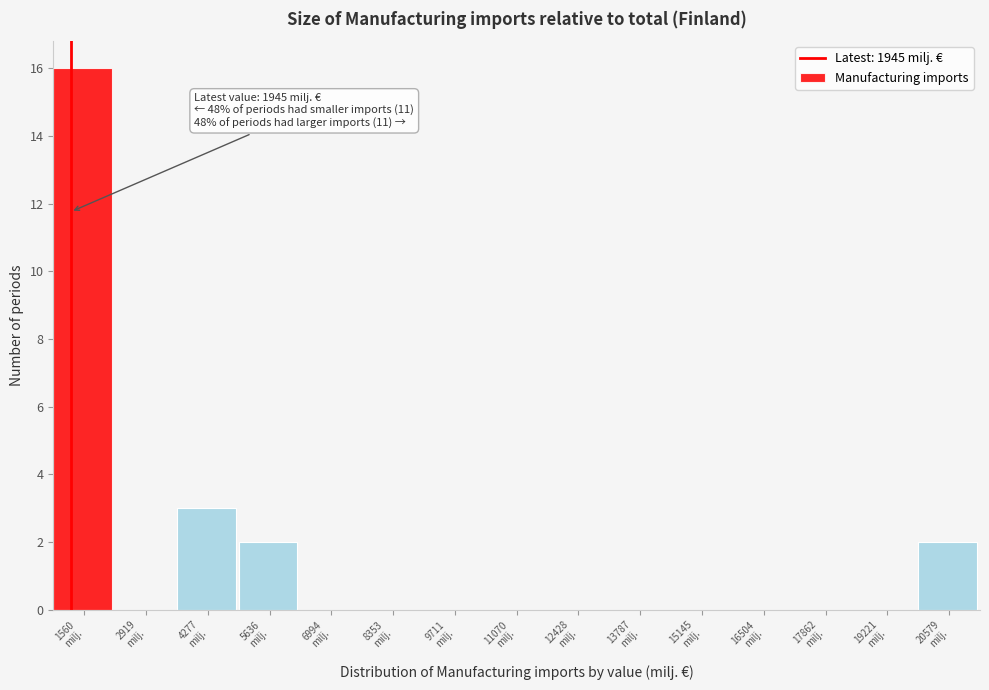

What is the sum of all values?

23